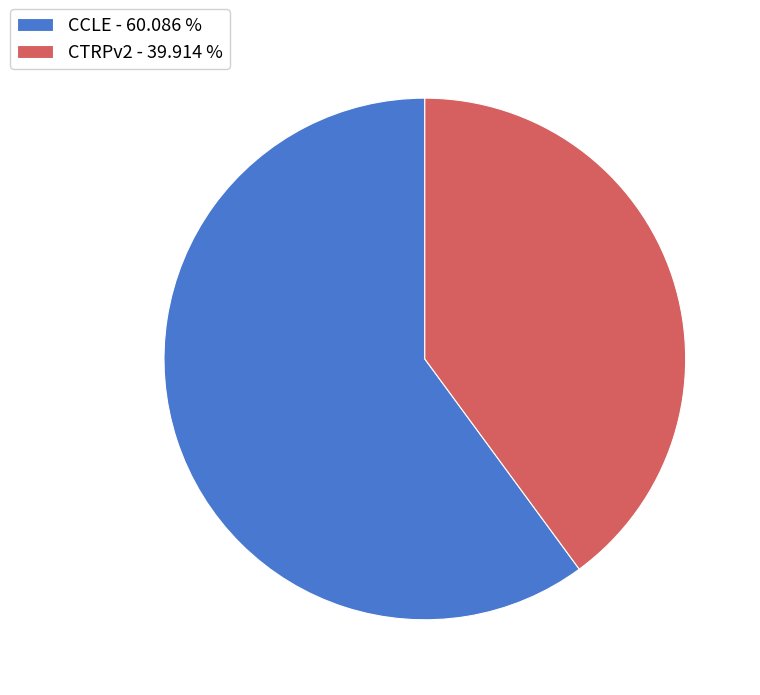

Is the sum of CCLE - 60.086 % and CTRPv2 - 39.914 % greater than half?

Yes